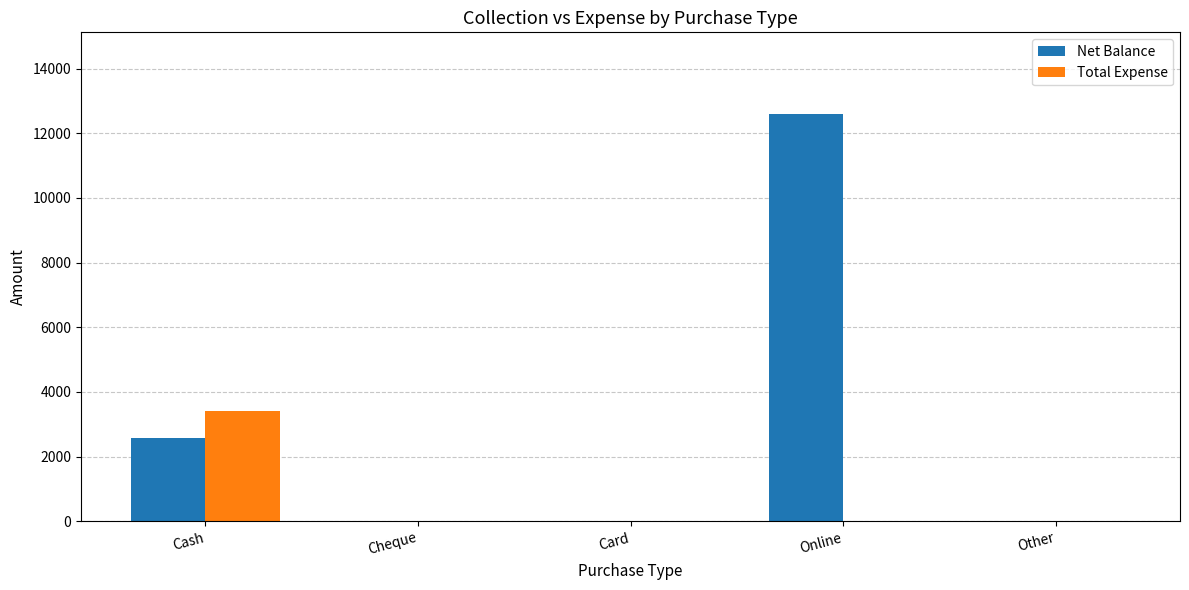

How many groups of bars are there?

5